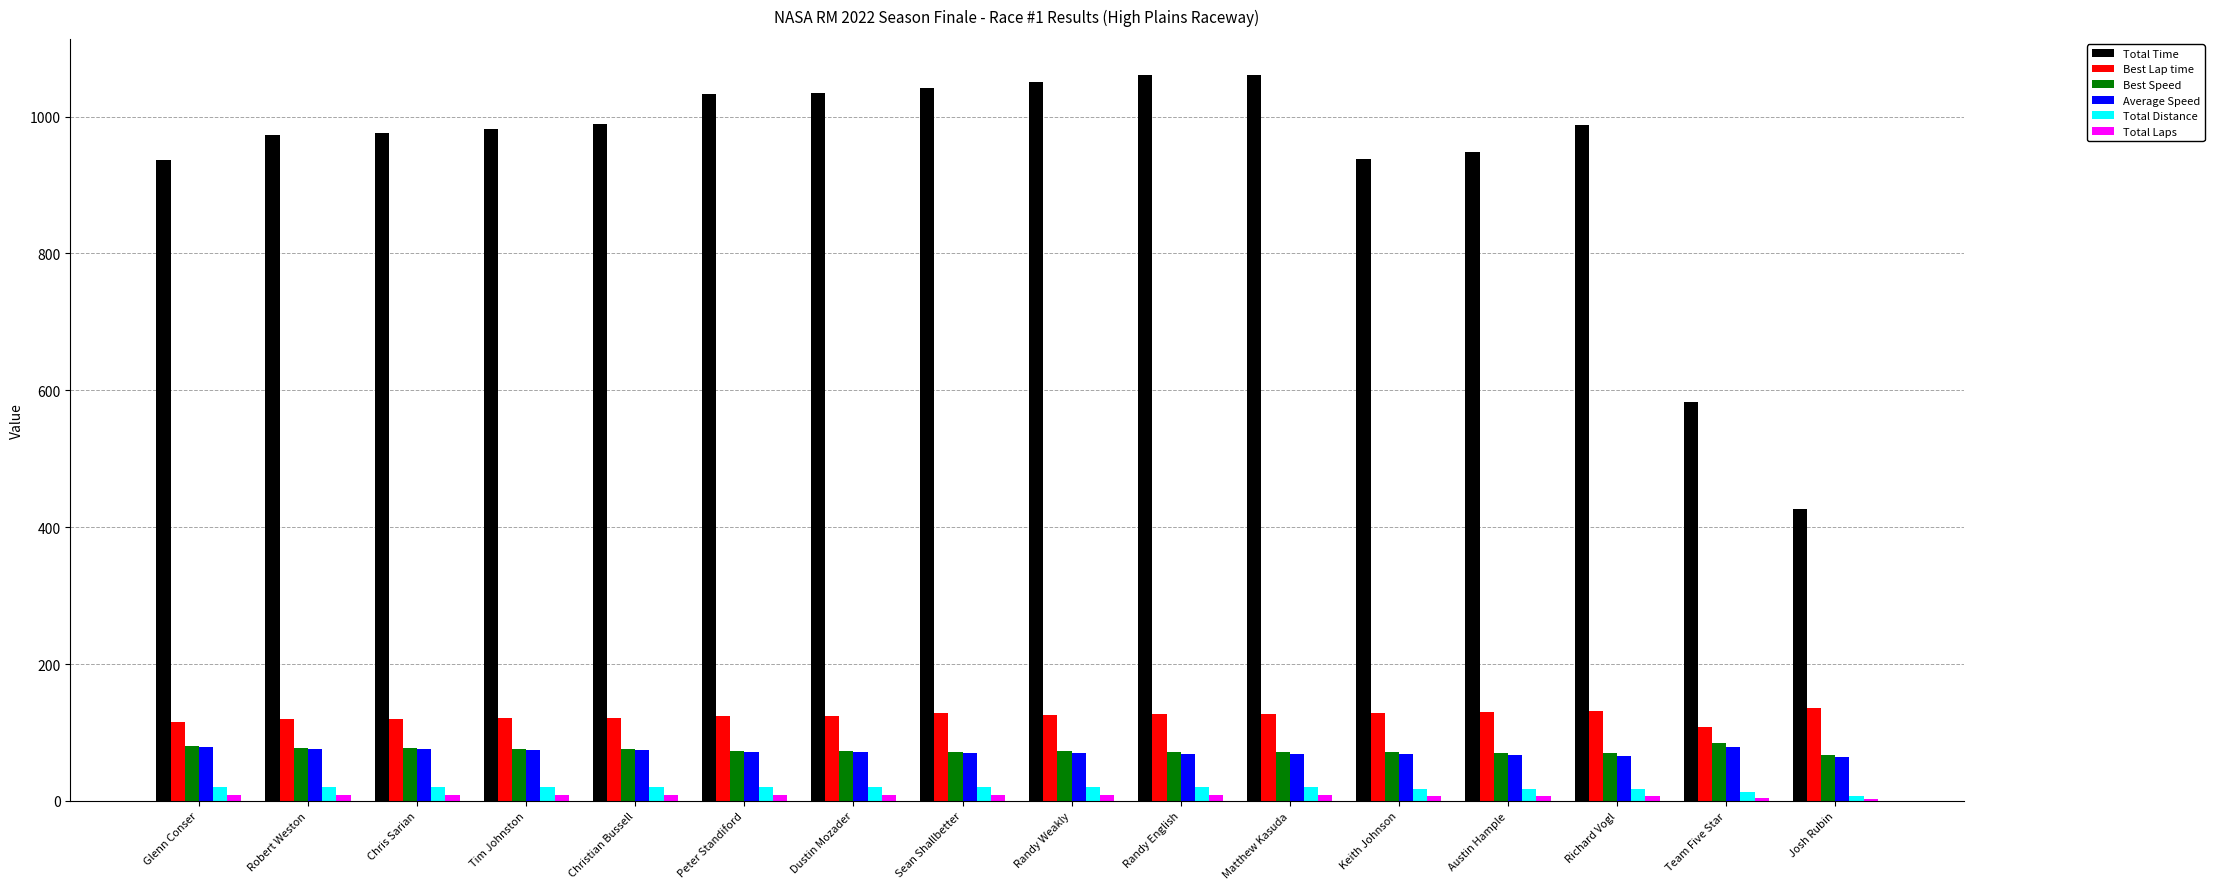

What is the greatest value displayed?

1060.4